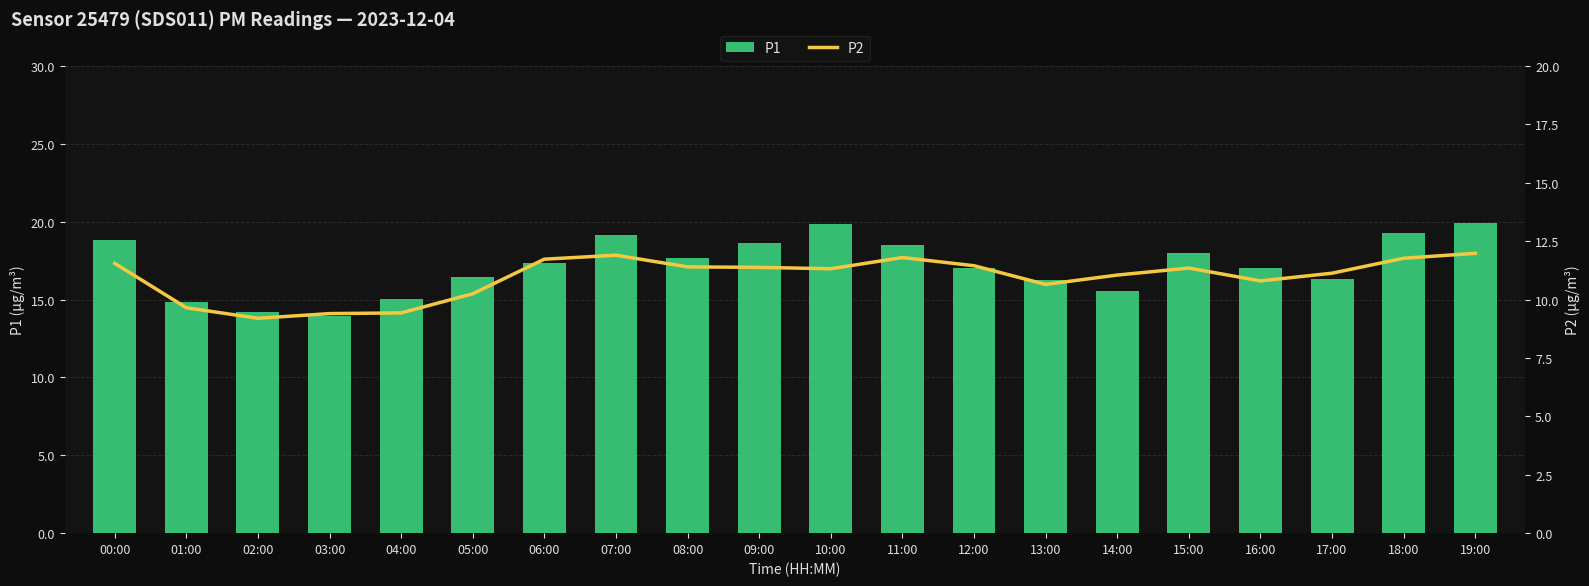

At which label does P1 first exceed 17?

00:00